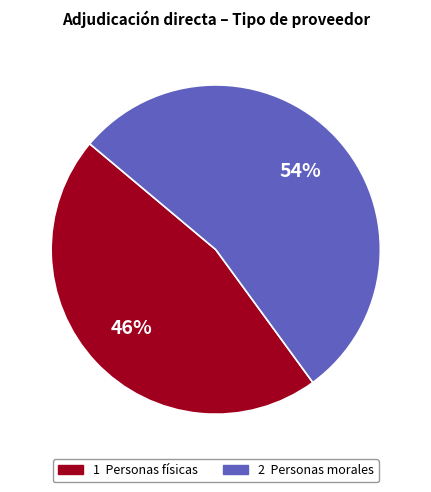

How many slices are in this pie chart?

2